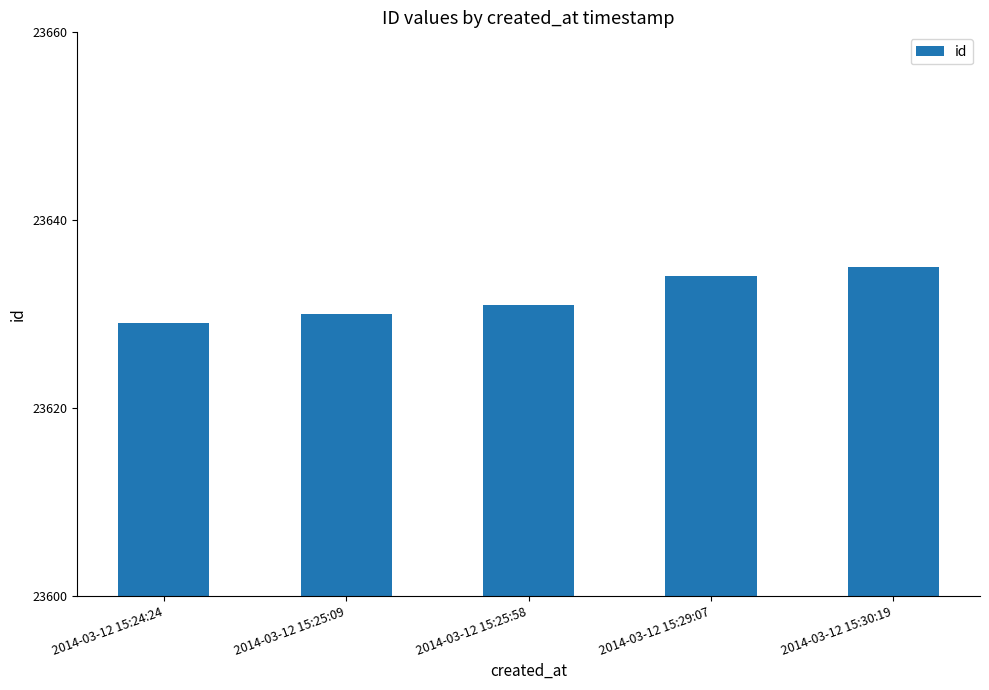

What is the minimum value shown in the chart?

23629